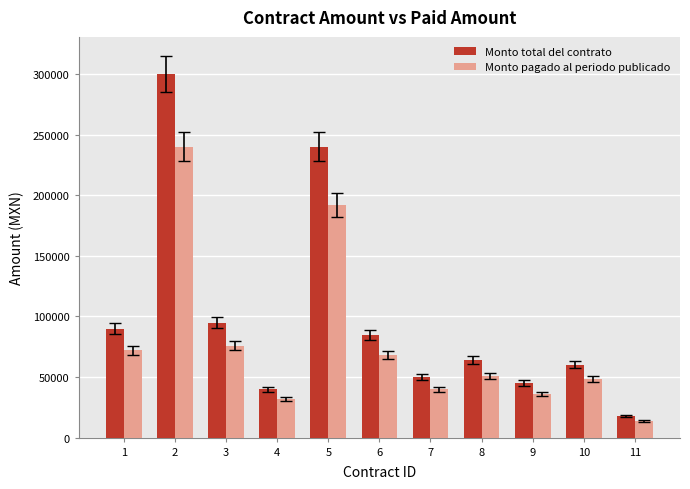

List the labels in order of Monto total del contrato value, largest first.

2, 5, 3, 1, 6, 8, 10, 7, 9, 4, 11